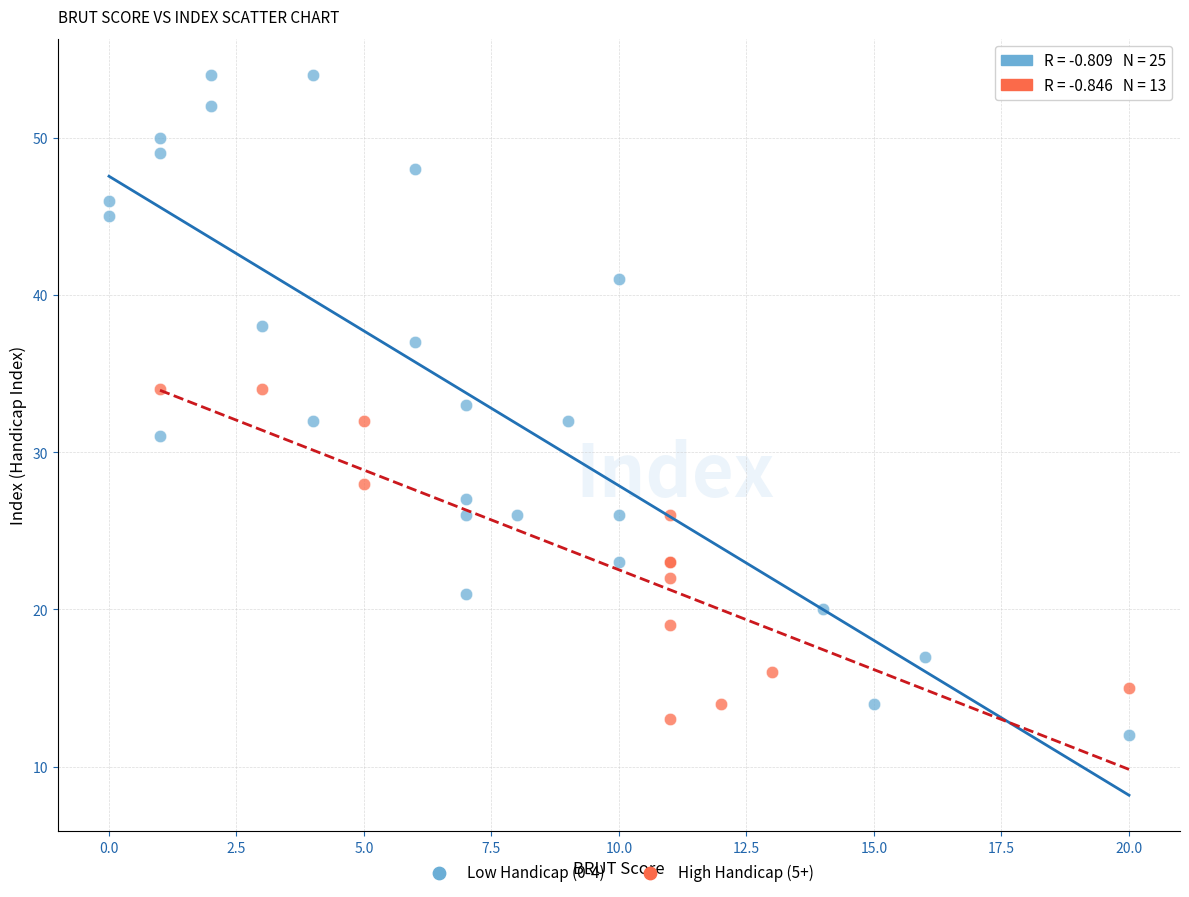

Which series reaches the maximum Y coordinate?

Low Handicap (0-4)